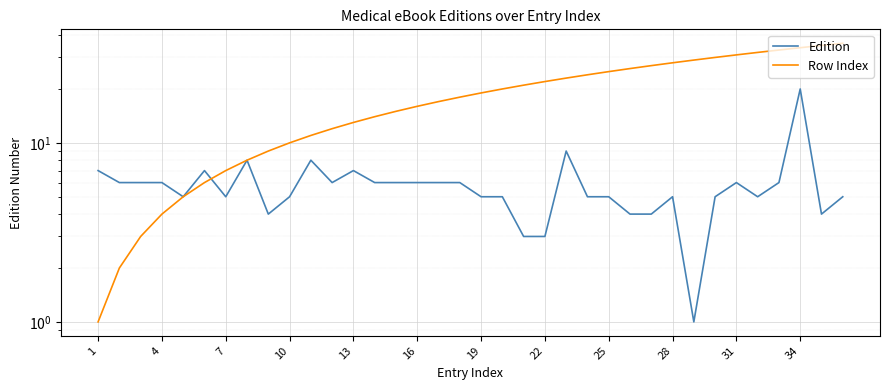

Between 26 and 31, which is larger?

31